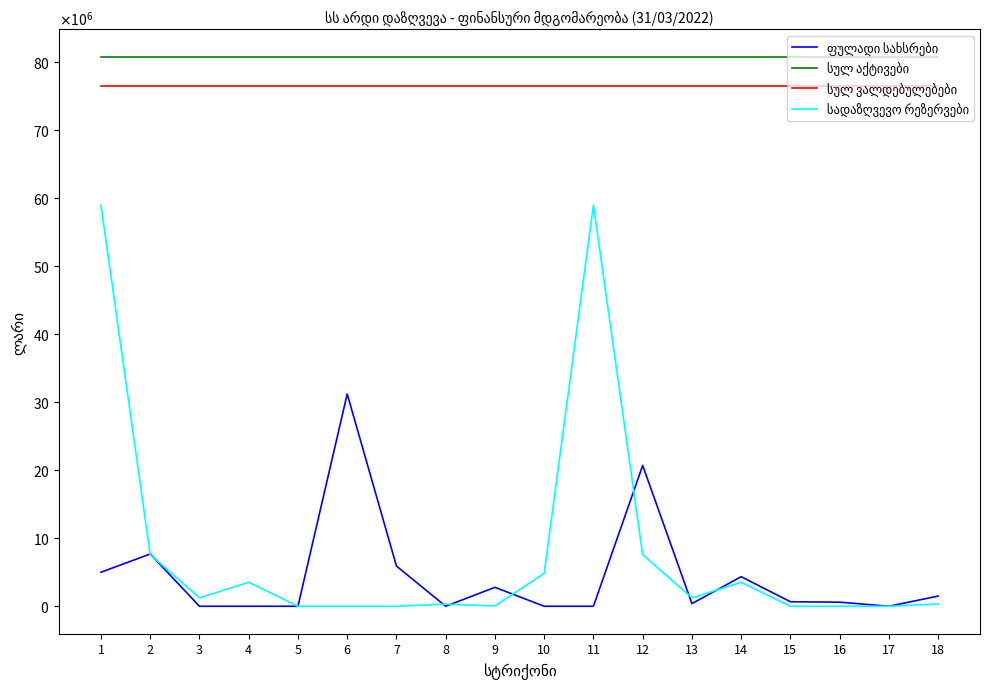

List the series in order of their peak value, lowest first.

ფულადი სახსრები, სადაზღვევო რეზერვები, სულ ვალდებულებები, სულ აქტივები